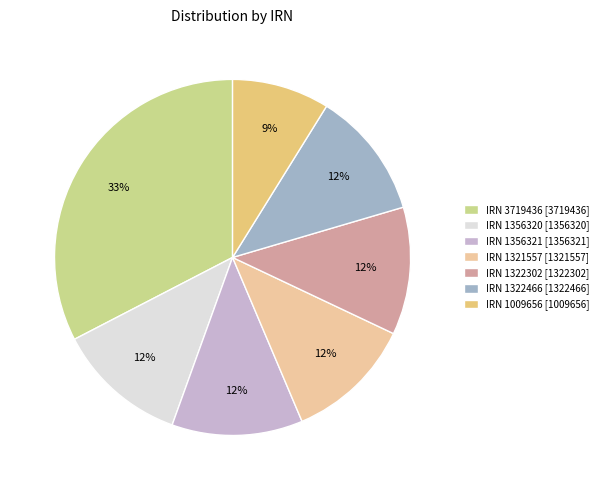

The IRN 3719436 slice represents 47% of the pie. True or false?

False